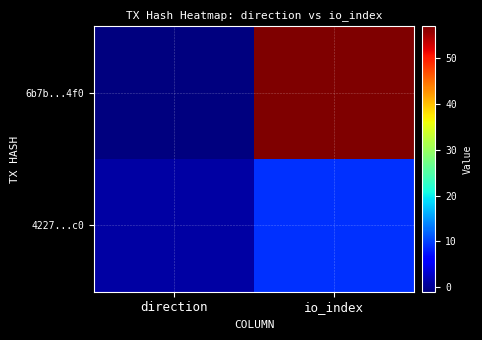

Reading right to left, extract all data points from this chart.

6b7b...4f0: io_index=57	direction=-1
4227...c0: io_index=9	direction=1